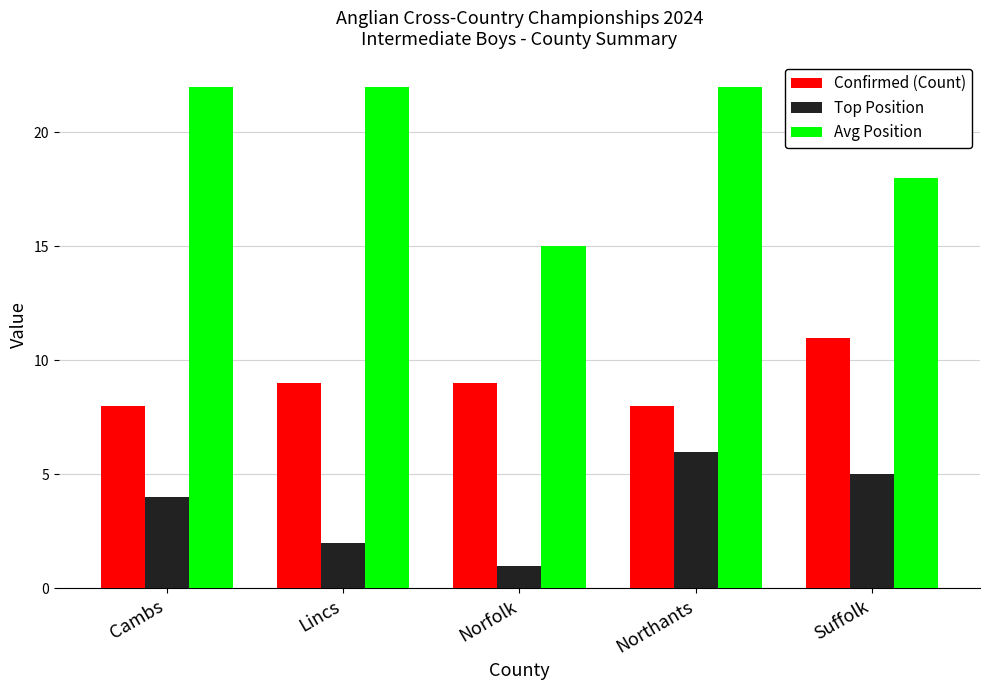

Count the number of categories in the chart.

5